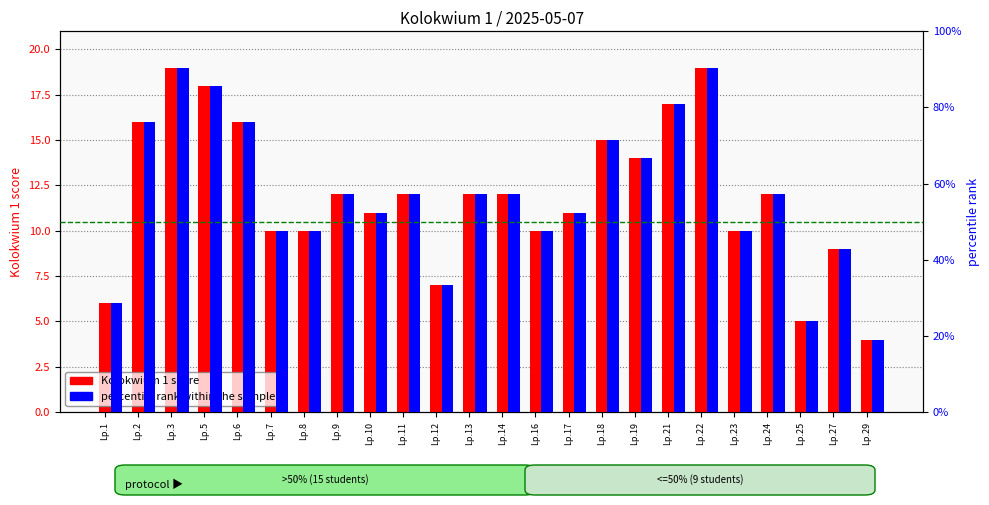

Which series has the largest range (max minus min)?

Kolokwium 1 score